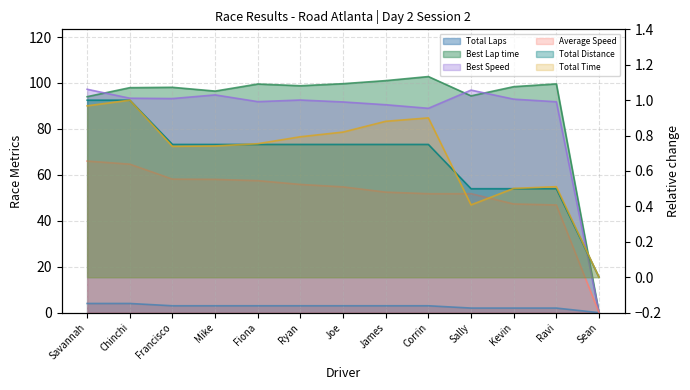

Count the number of categories in the chart.

13